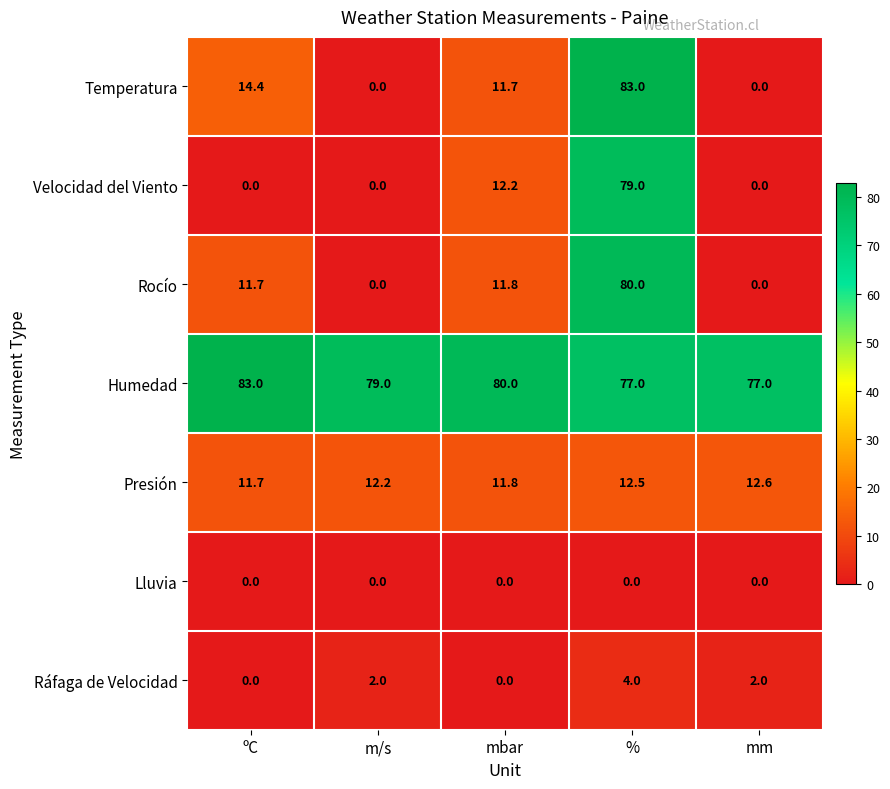

At which label does Rocío first exceed 11?

ºC